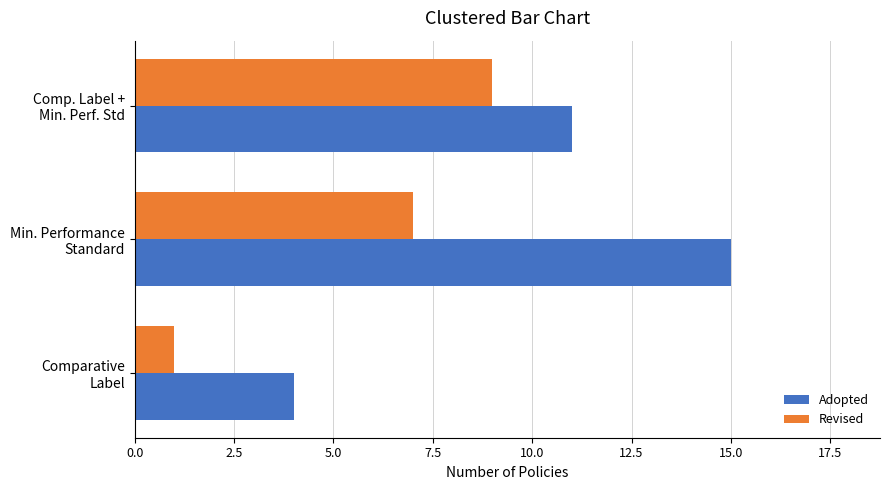

List the series in order of their peak value, highest first.

Adopted, Revised